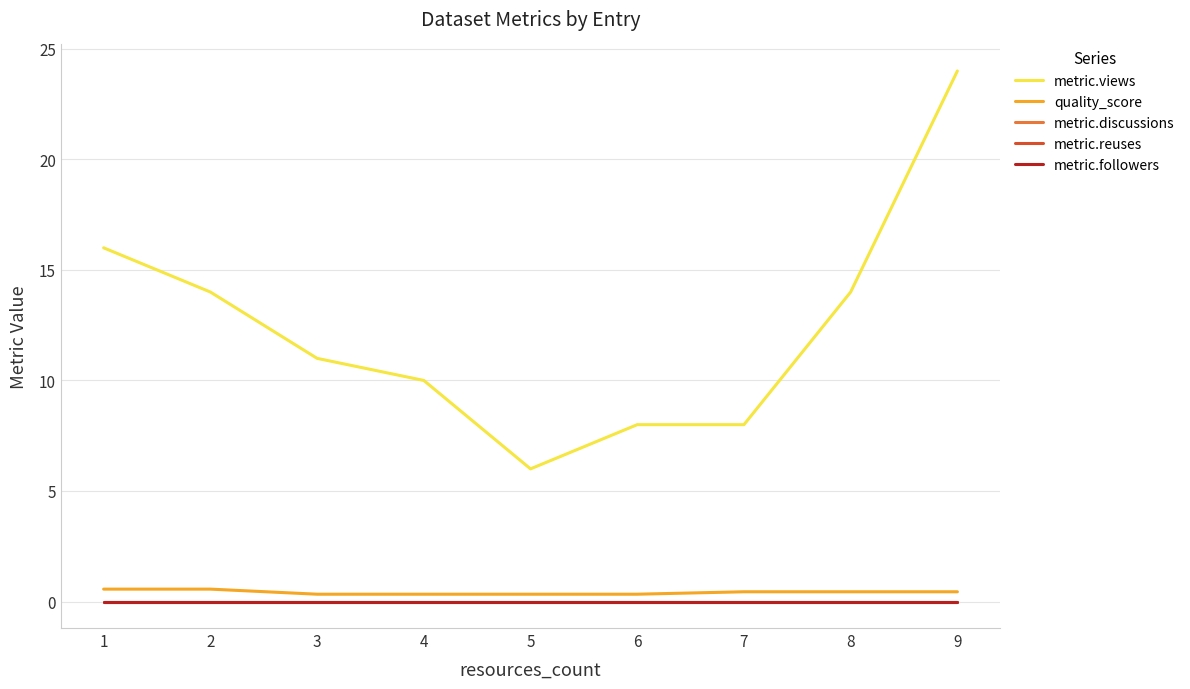

Rank the series by their maximum value, from lowest to highest.

metric.discussions, metric.reuses, metric.followers, quality_score, metric.views